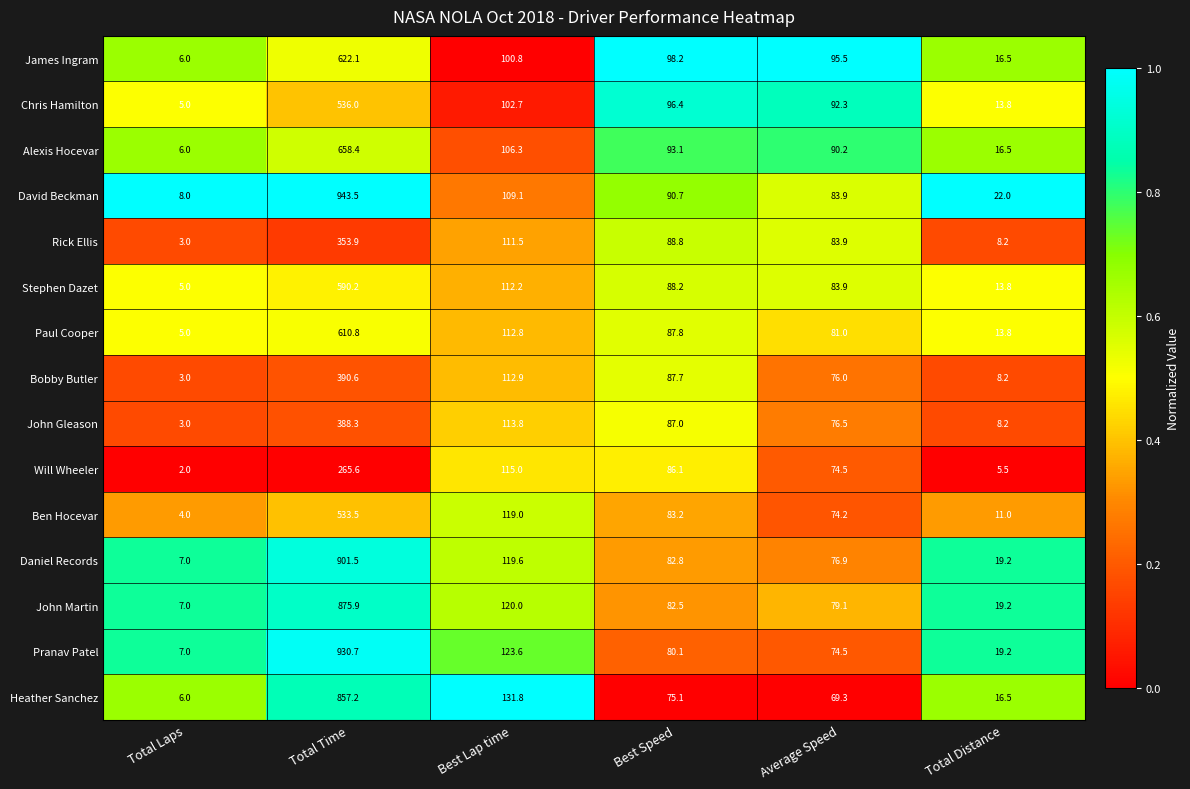

What is the highest value of the Bobby Butler series?

390.6